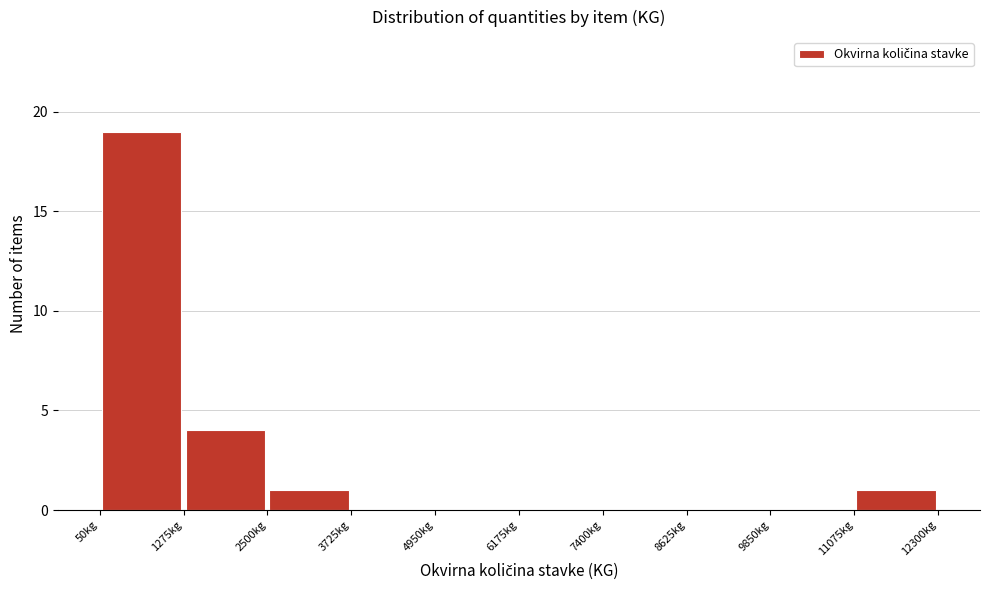

Reading left to right, transcribe this chart: for each bar, give the range it covers on the x-axis and its height. Neither the bar edges nor the heights are printed on the chart, so give them approximately, as read against the axes.

0 to 1200: 19
1200 to 2600: 4
2600 to 3800: 1
3800 to 5000: 0
5000 to 6200: 0
6200 to 7400: 0
7400 to 8600: 0
8600 to 9800: 0
9800 to 11000: 0
11000 to 12400: 1